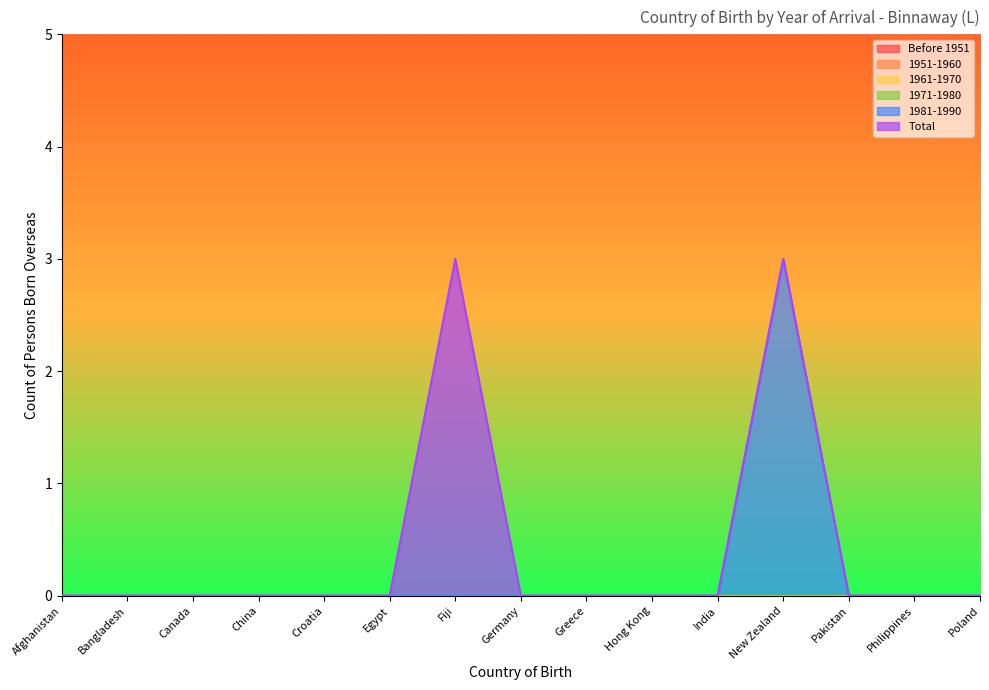

At how many categories does at least one series exceed 2?

2